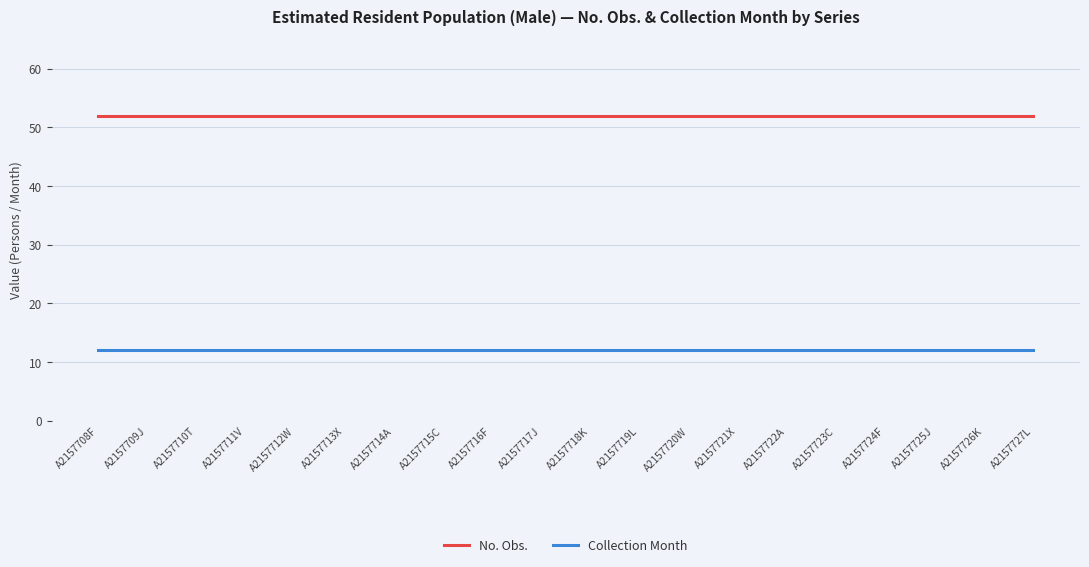

The value of Collection Month at A2157724F is 20. True or false?

False